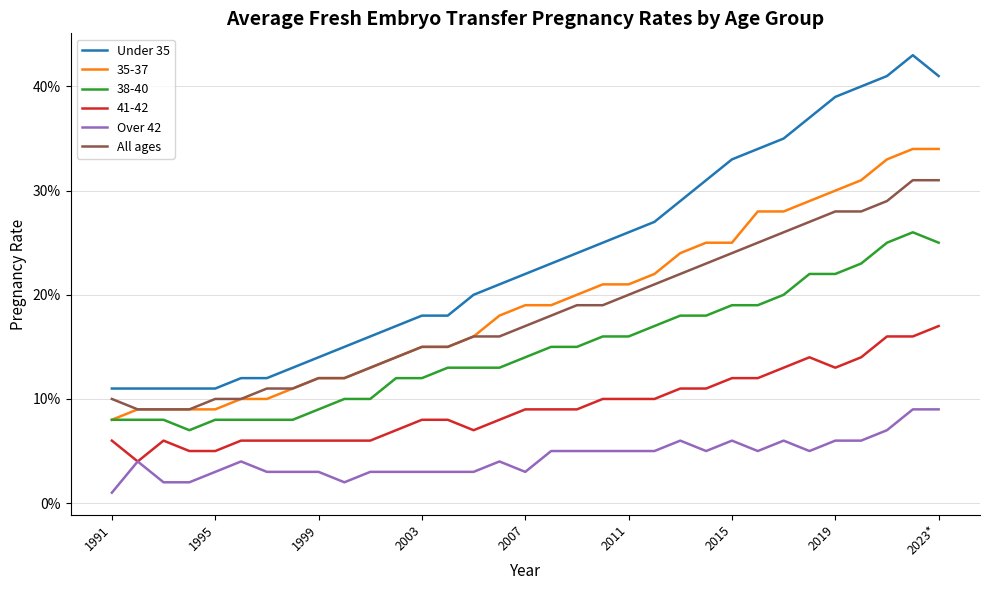

Does the chart display data point markers on the line(s)?

No